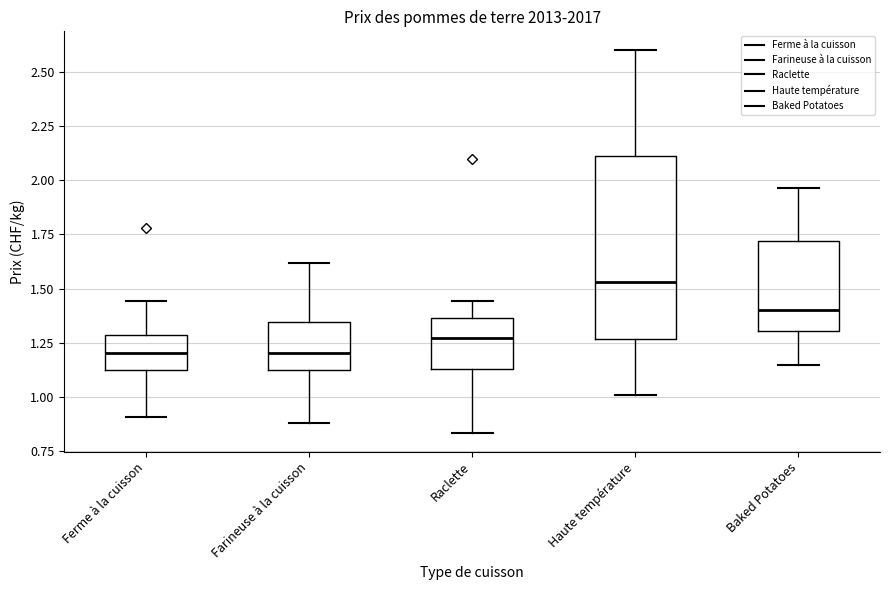

Comparing the boxes themselves (not the whiskers), which one is the tallest?

Haute température